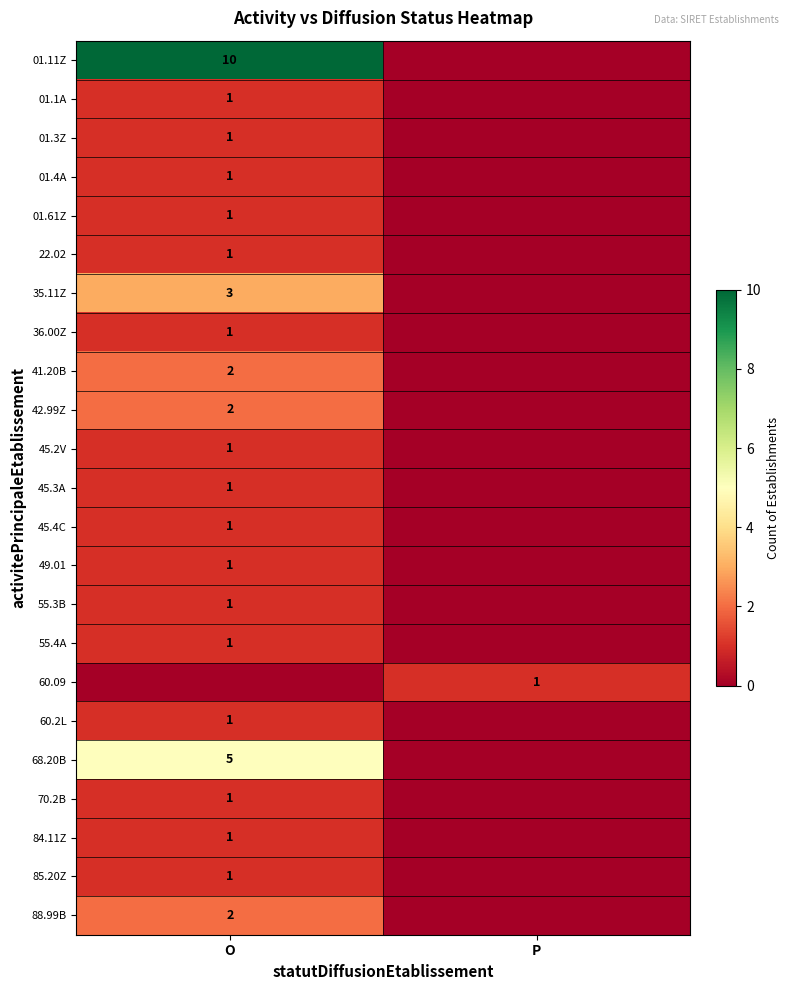

The value of 41.20B at O is 2. True or false?

True